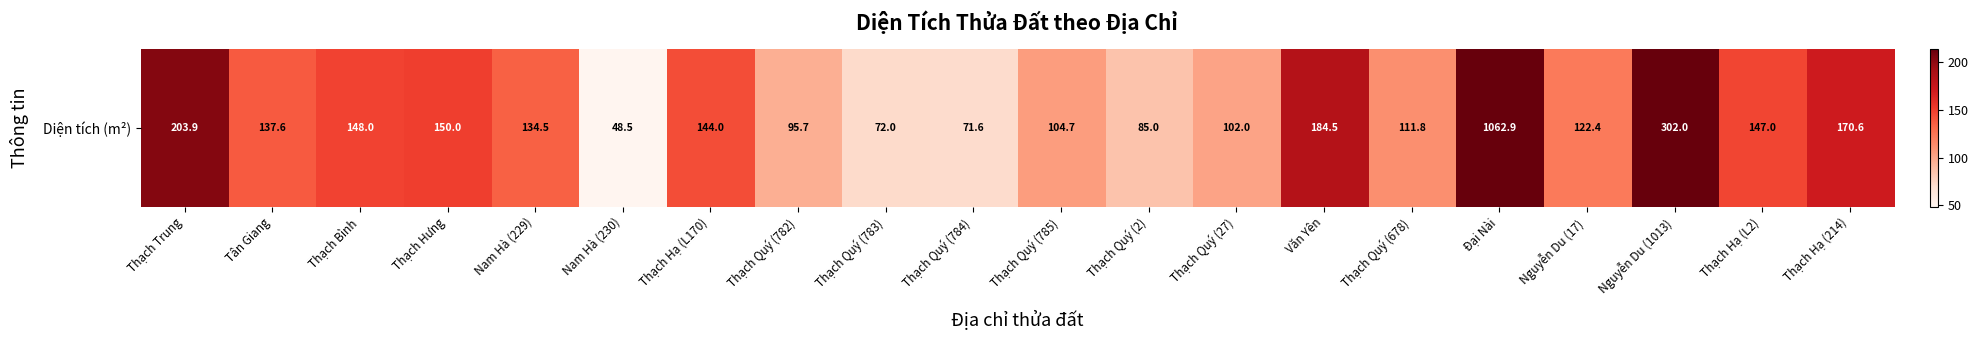

Approximately how many times larger is the value at Thạch Quý (784) compared to Thạch Quý (782)?

0.7